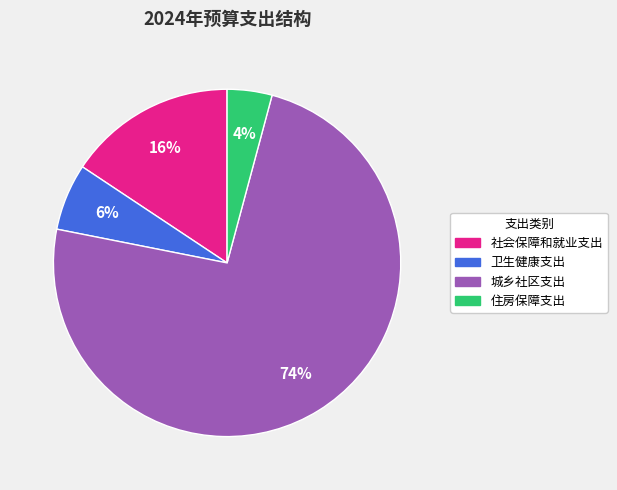

The 社会保障和就业支出 slice represents 2% of the pie. True or false?

False